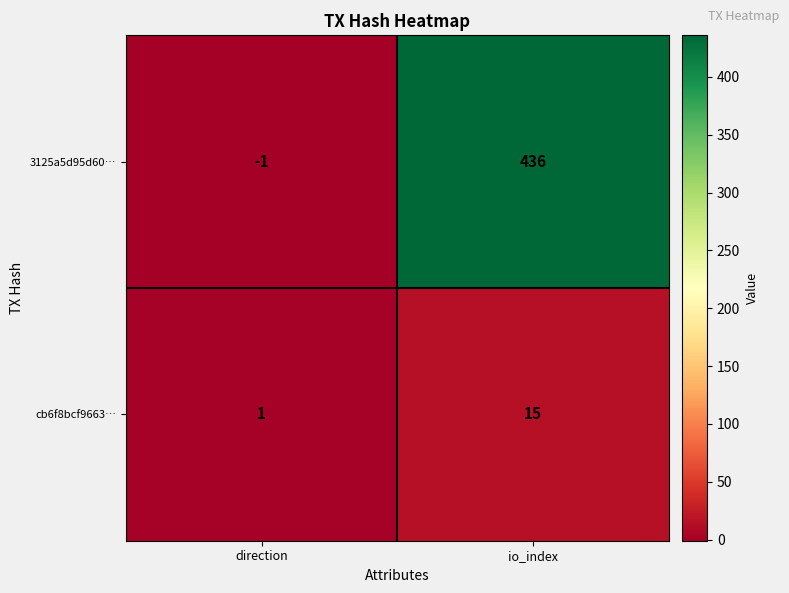

Is it true that 3125a5d95d60… equals -1 at direction?

True